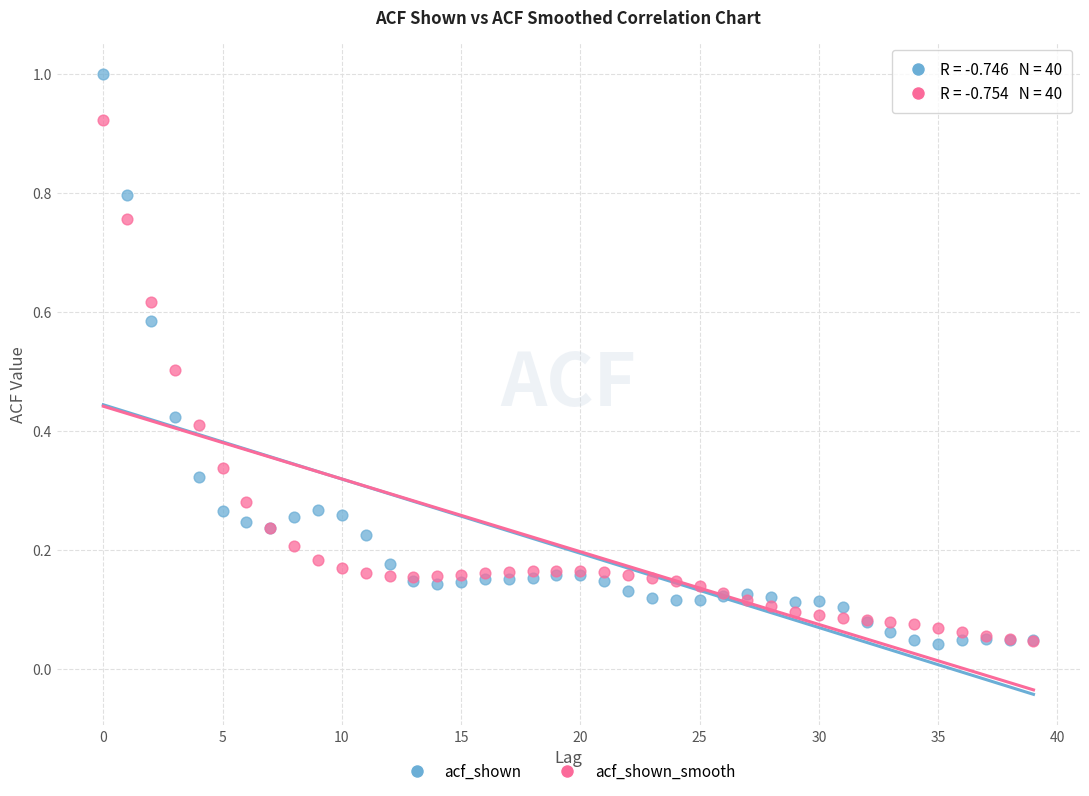

What are all the series names shown in the legend?

acf_shown, acf_shown_smooth